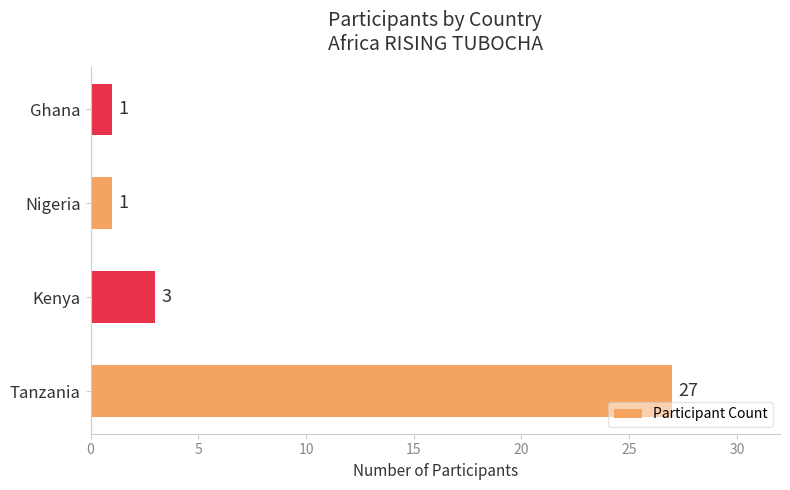

What is the maximum value shown in the chart?

27